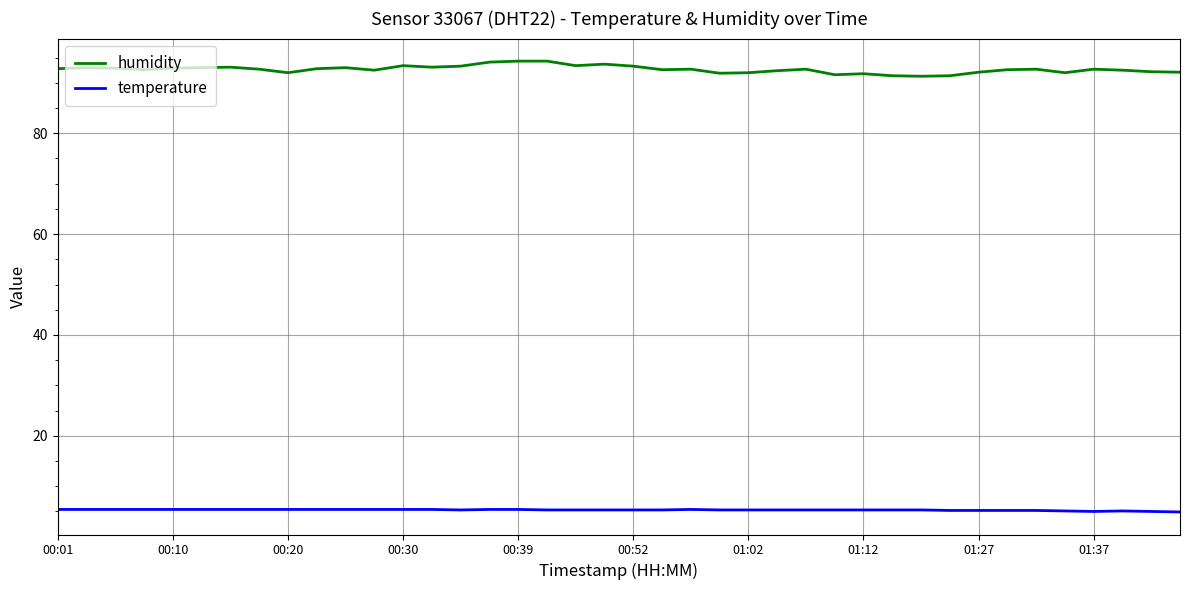

True or false: temperature and humidity cross at least once.

False